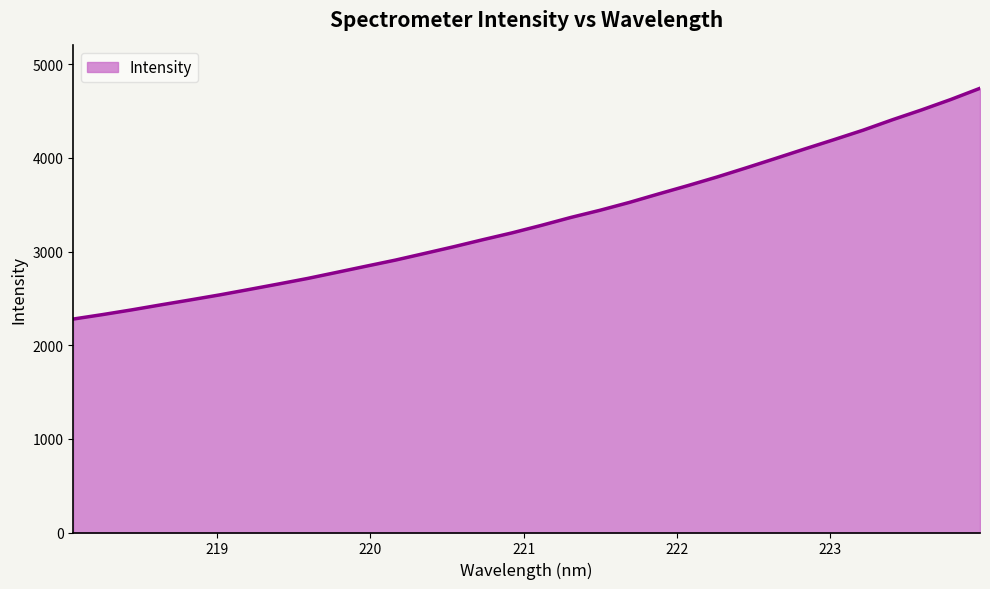

What is the smallest value displayed?

2279.0